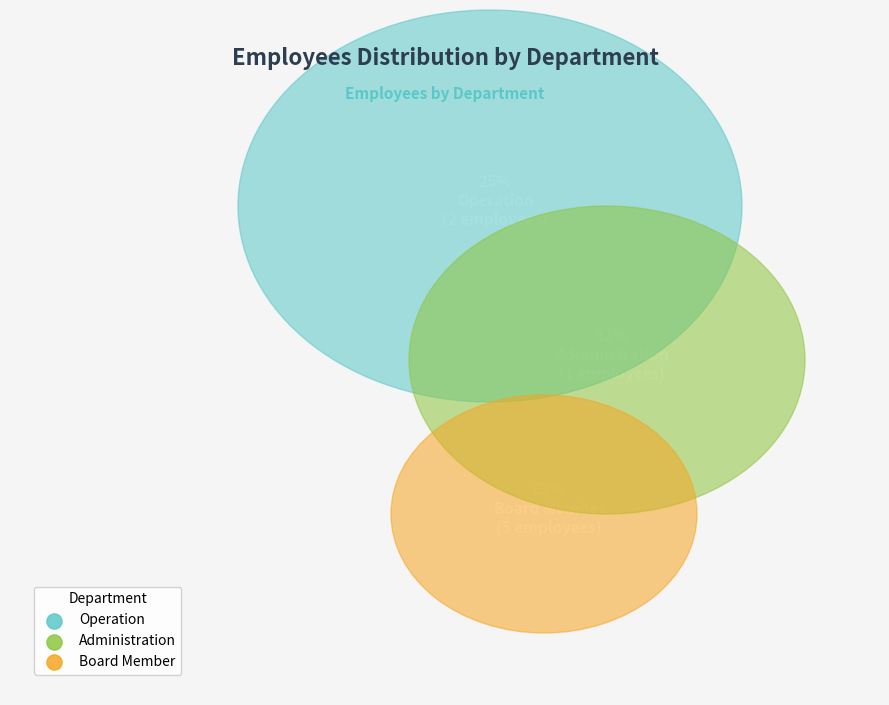

To the nearest percent, what is the difference between the Board Member and Operation slice percentages?

38%